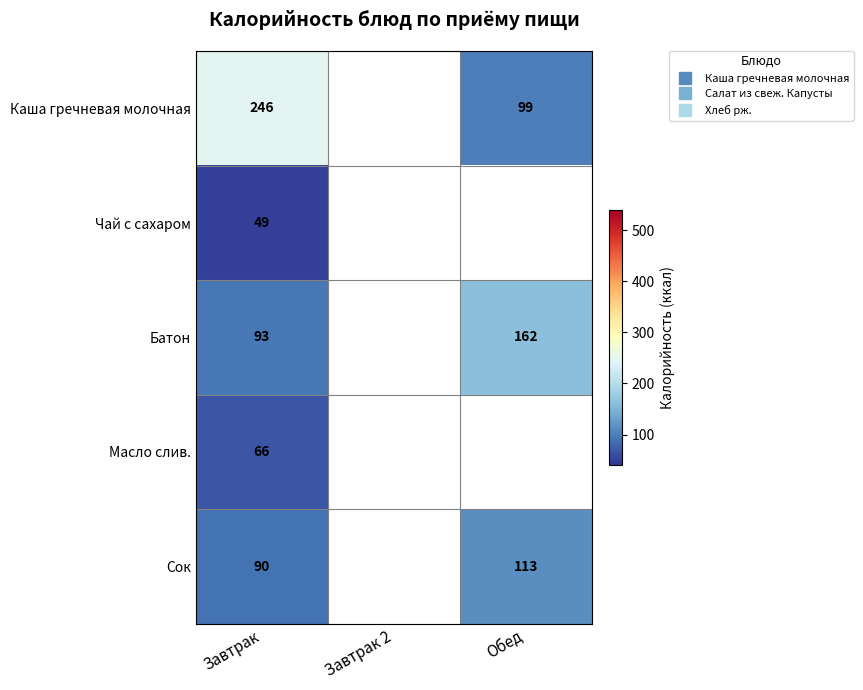

What is the minimum value for Сок?

90.0